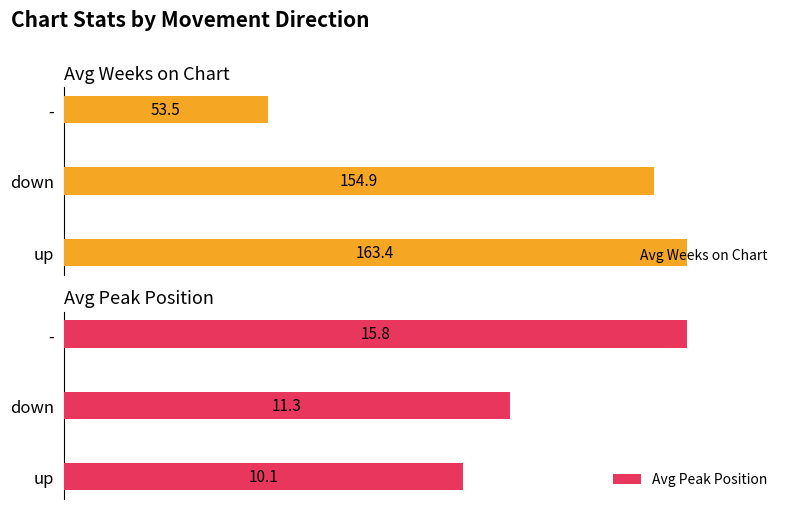

Rank the categories by Avg Weeks on Chart value from lowest to highest.

-, down, up